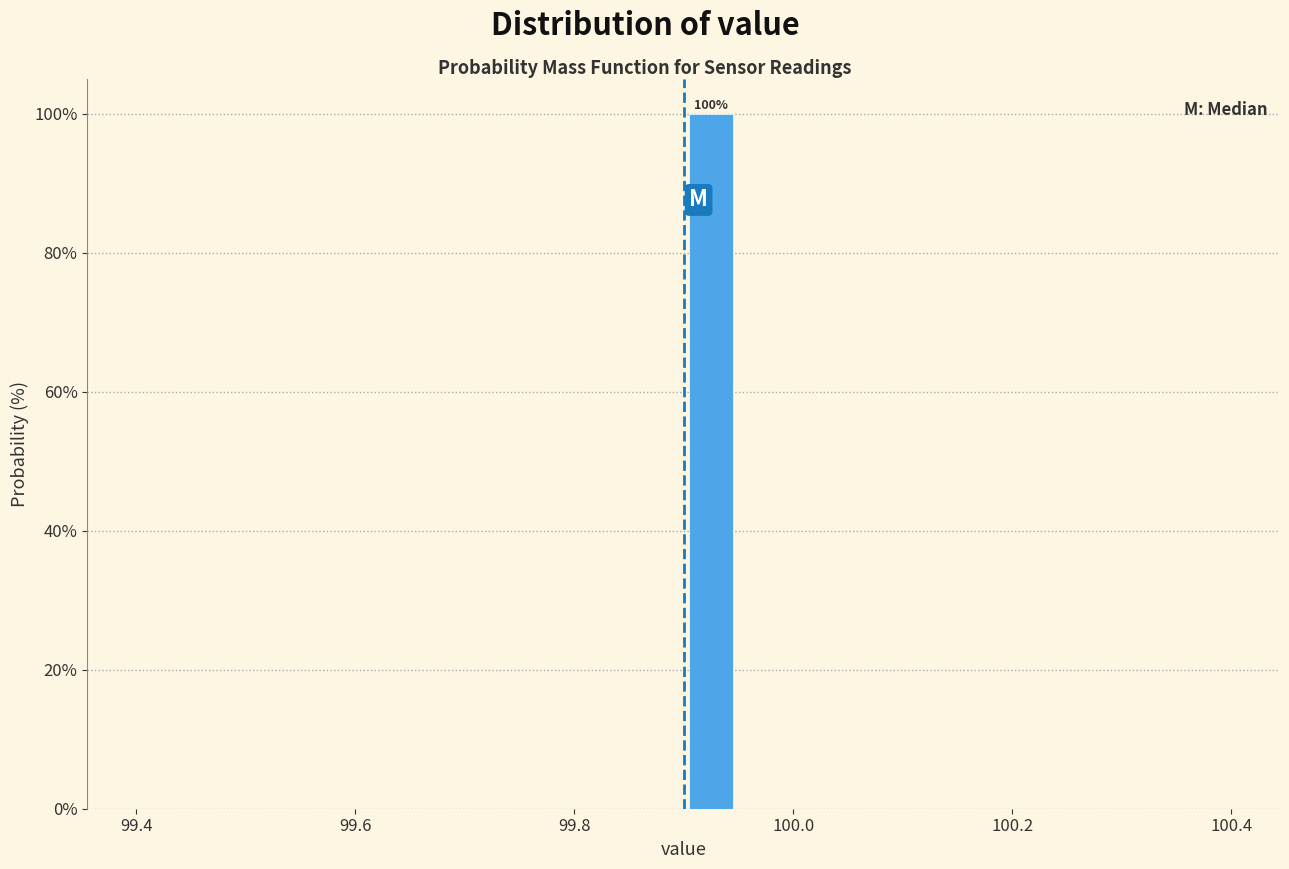

Read against the x-axis, roughly where is the centre of the tallest bar?

99.92